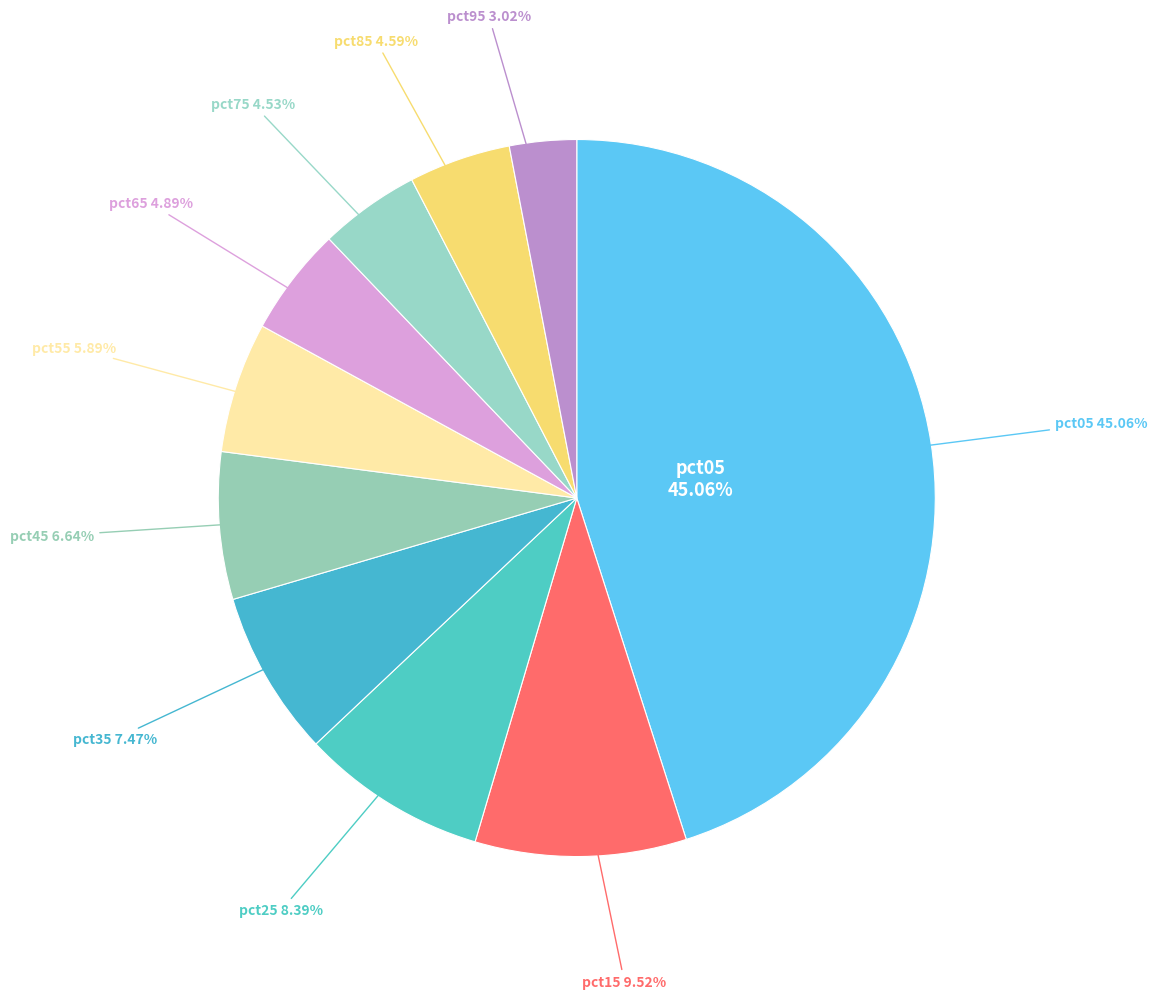

To the nearest percent, what percentage of the pie is pct35?

7%